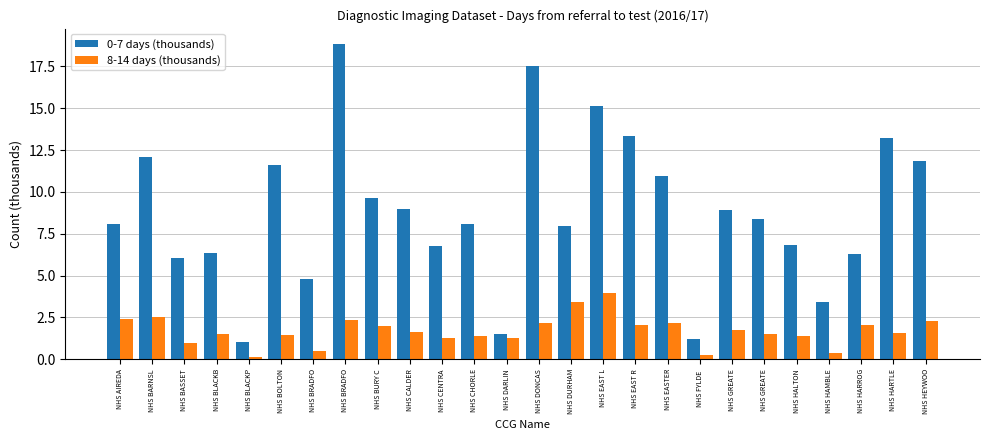

What is the maximum value for 0-7 days (thousands)?

18.8